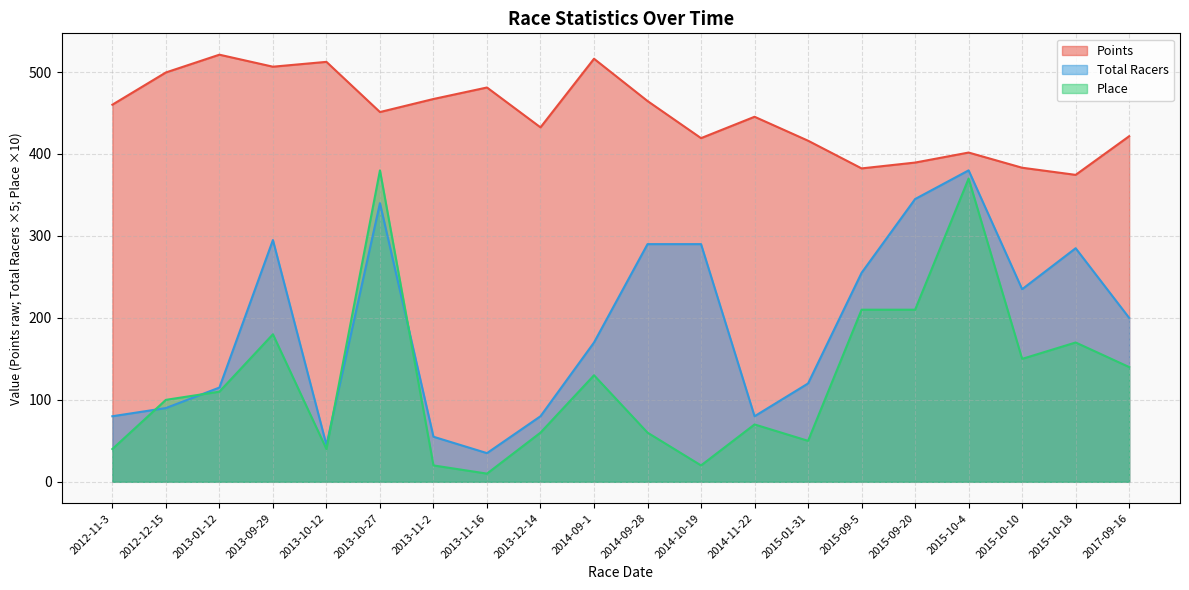

Rank the series by their maximum value, from lowest to highest.

Total Racers, Place, Points